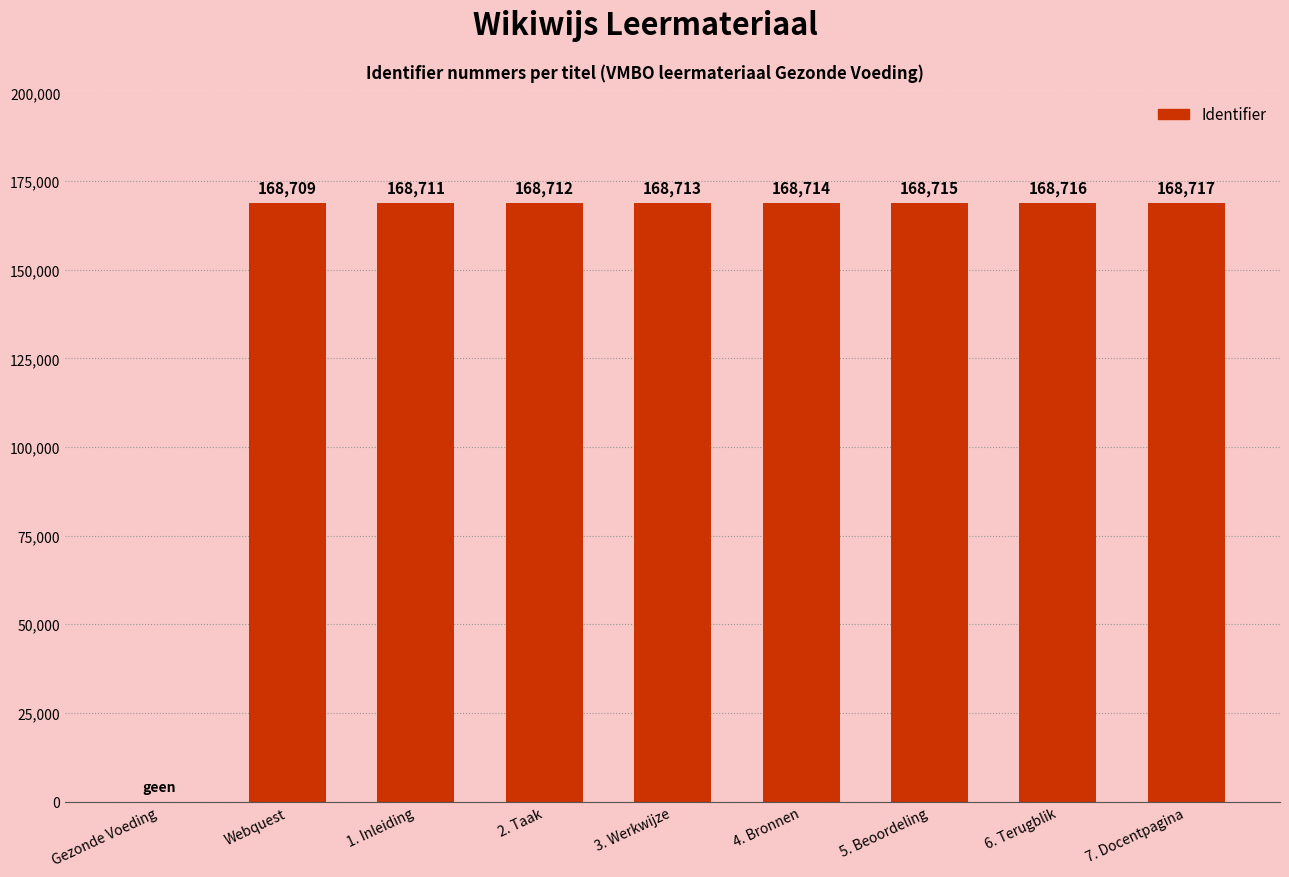

Which category has the highest value across all series?

7. Docentpagina